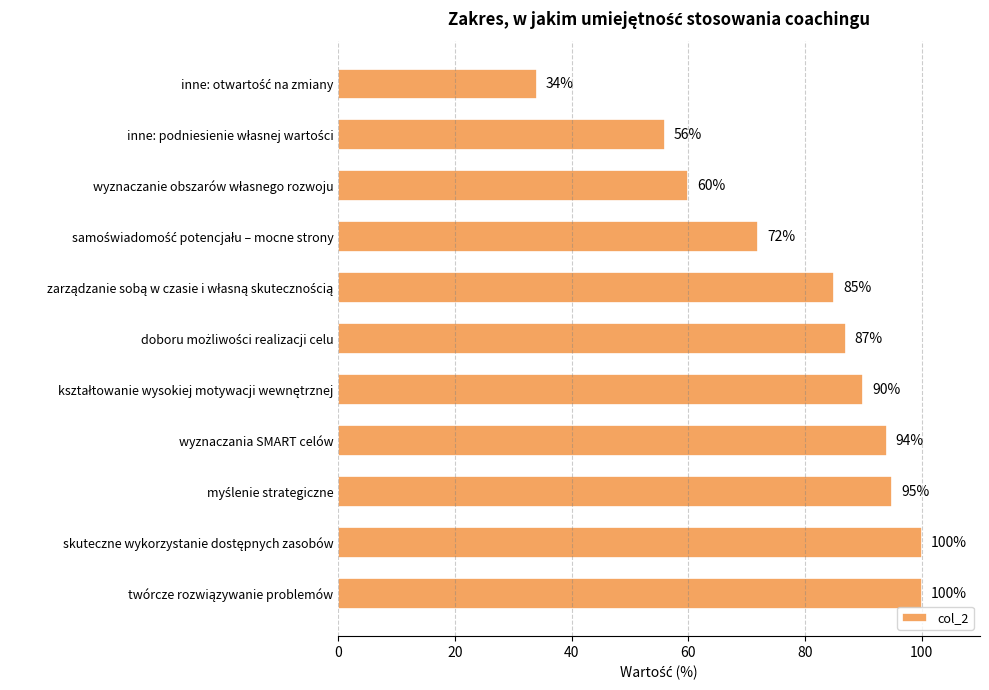

What is the value of the 4th bar from the top?

72